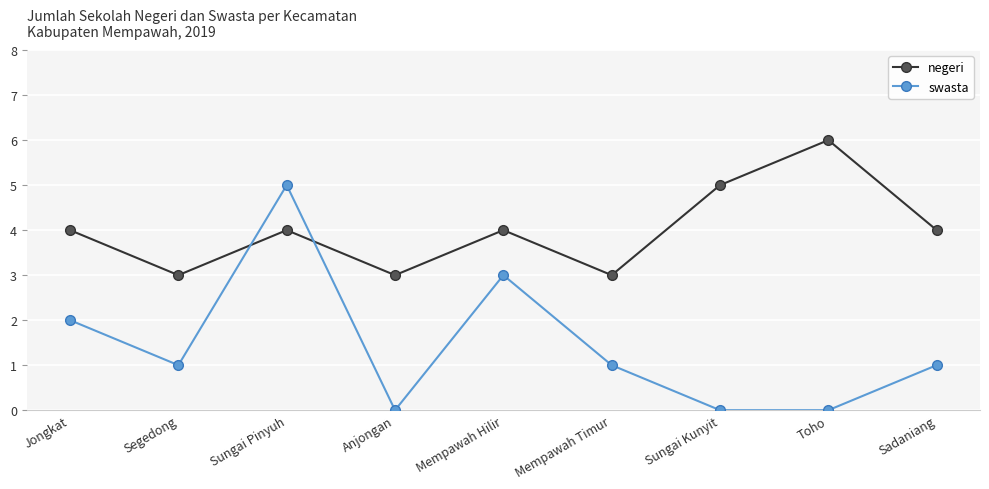

What is the difference between the highest and lowest values at Toho?

6